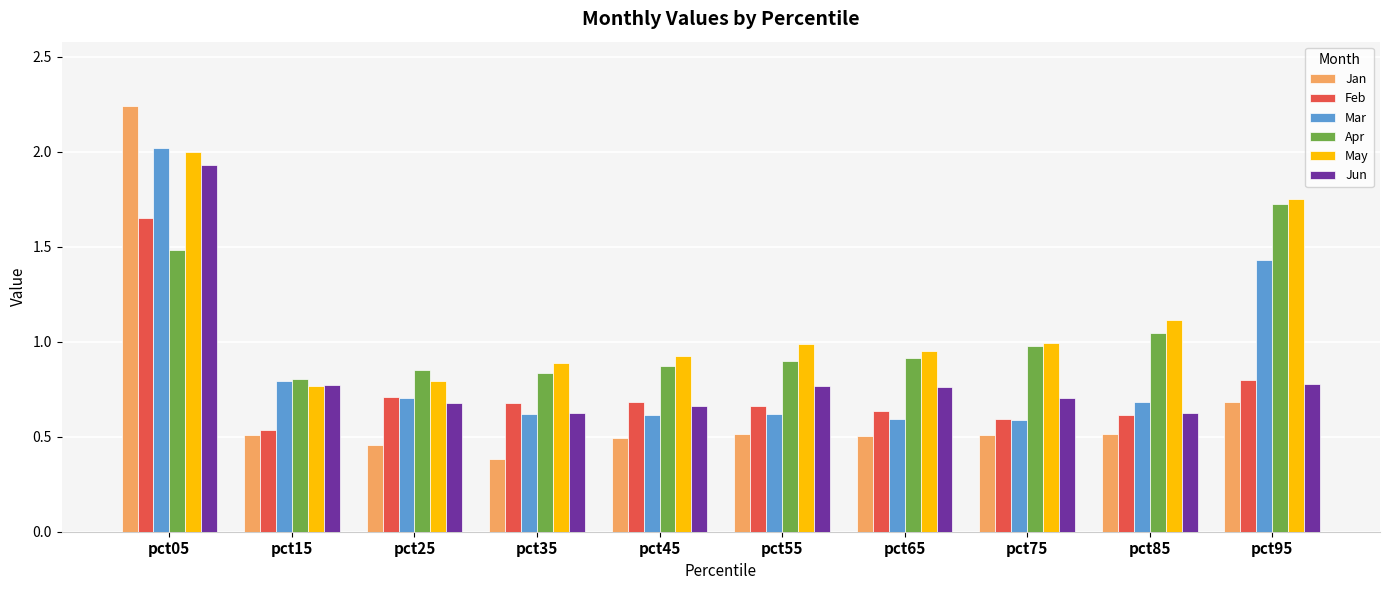

What is the difference between the maximum and second lowest values in the Jun series?

1.3